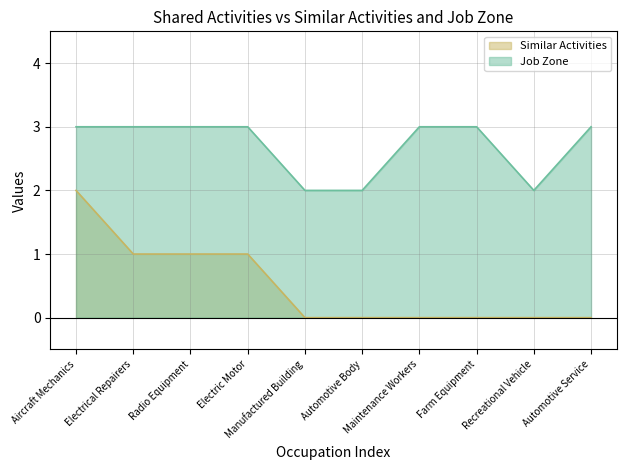

Count the Similar Activities values in the range 0 to 1.

9